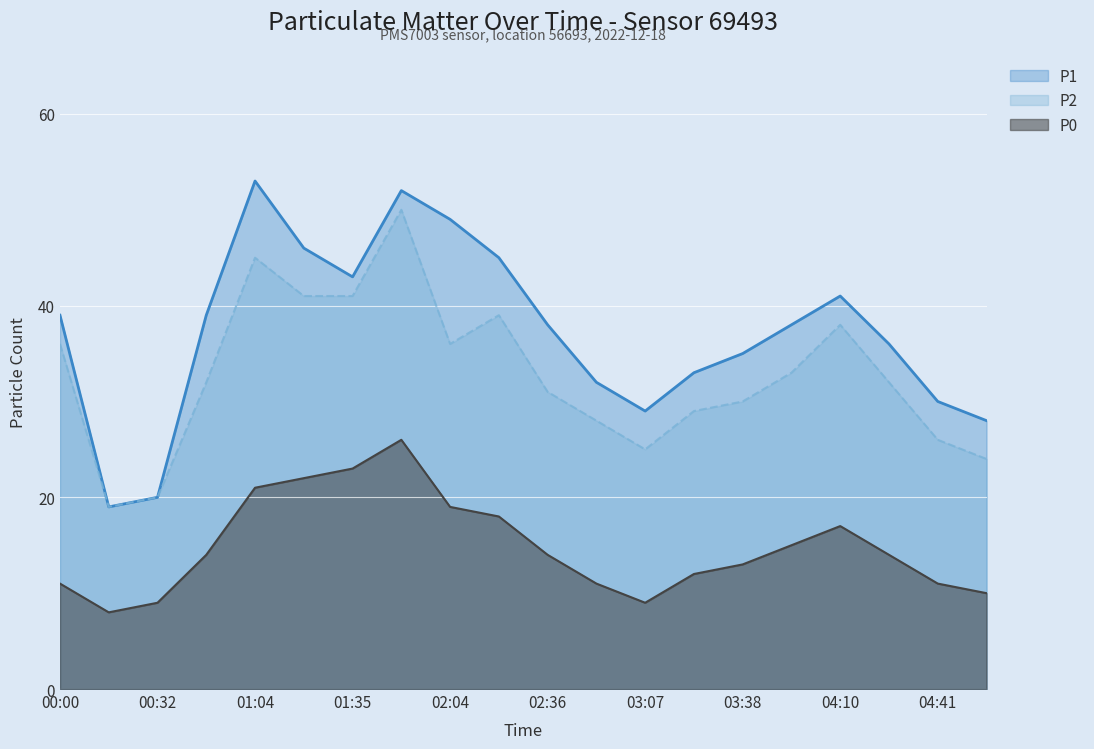

The value of P0 at 03:38 is 21. True or false?

False